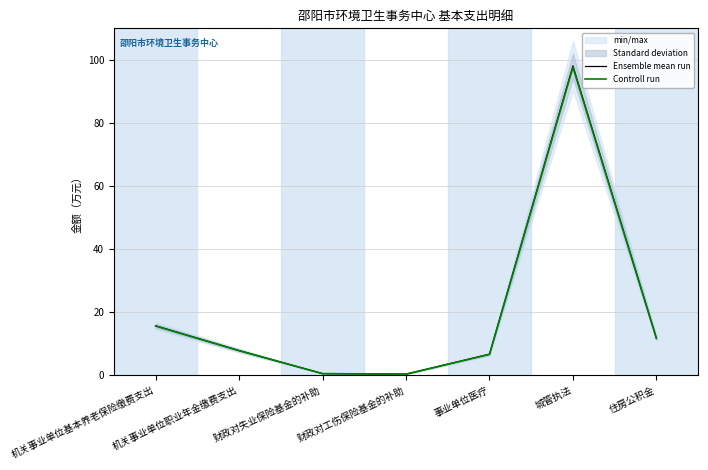

True or false: Ensemble mean run and Controll run cross at least once.

False